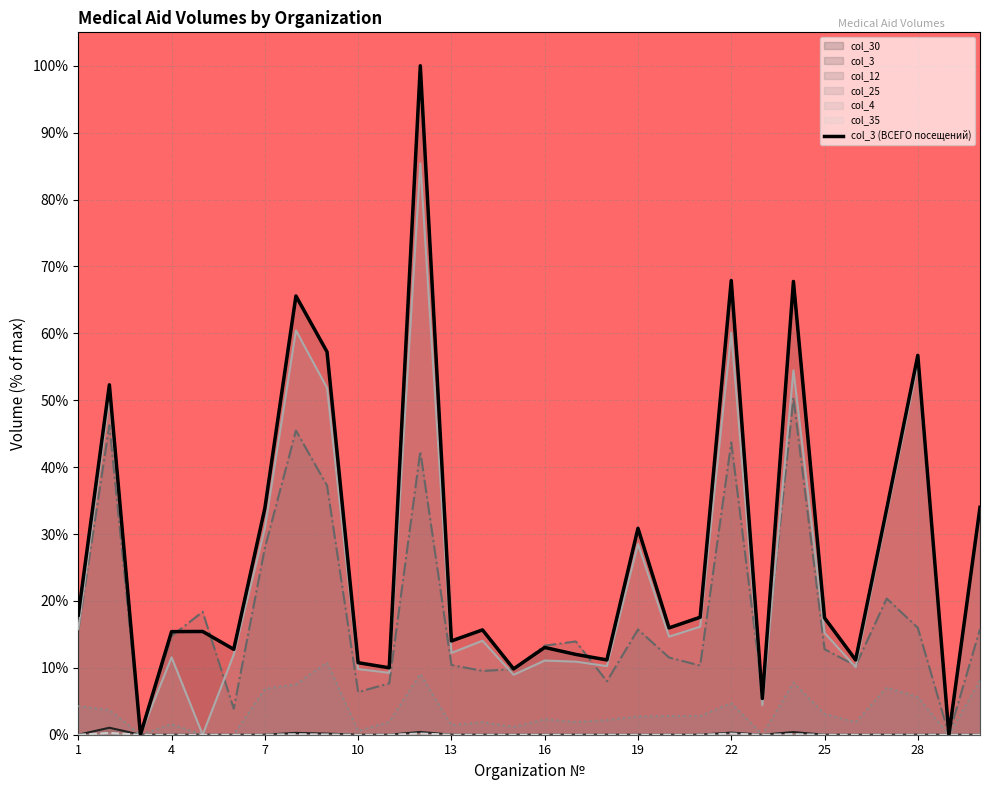

Reading left to right, extract all data points from this chart.

17.9	52.3	0.0	15.4	15.4	12.8	33.8	65.6	57.2	10.8	10.0	100.0	14.0	15.7	9.8	13.0	12.0	11.2	30.9	16.0	17.6	67.9	5.4	67.8	17.5	11.2	33.8	56.7	0.0	34.0